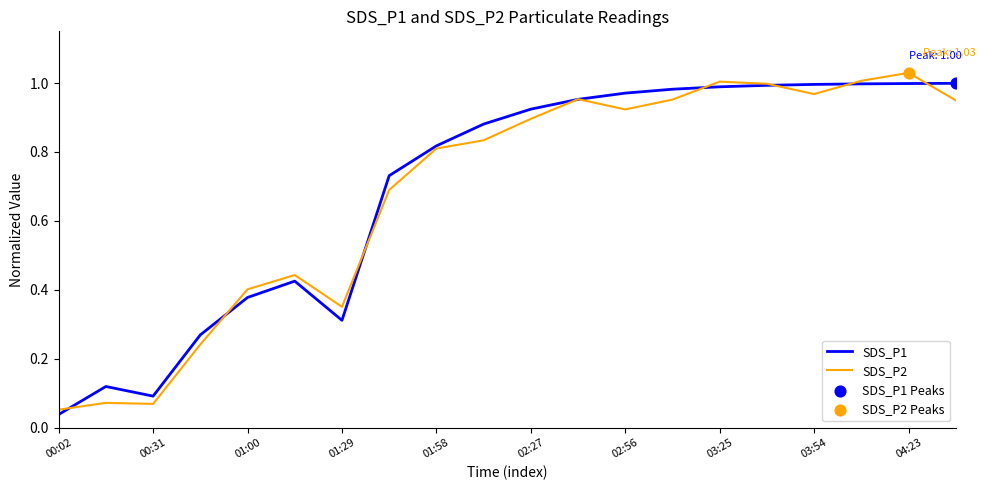

At which category is the sum across all series the highest?

04:23